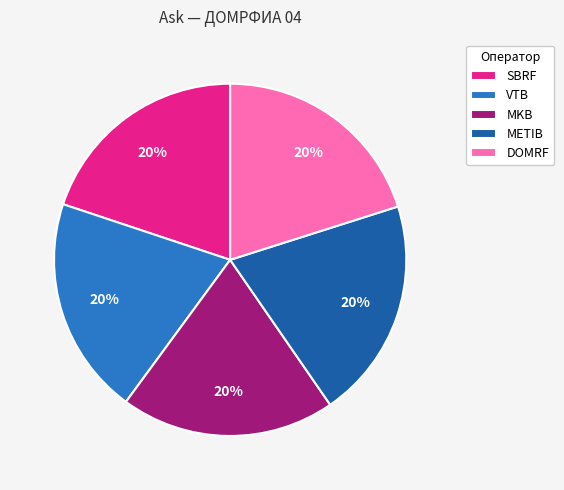

To the nearest percent, what portion does SBRF represent?

20%